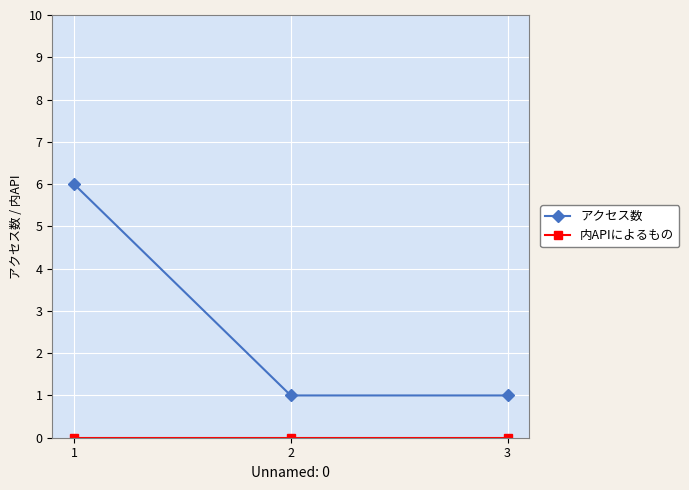

What is the difference between the highest and lowest values at 2?

1